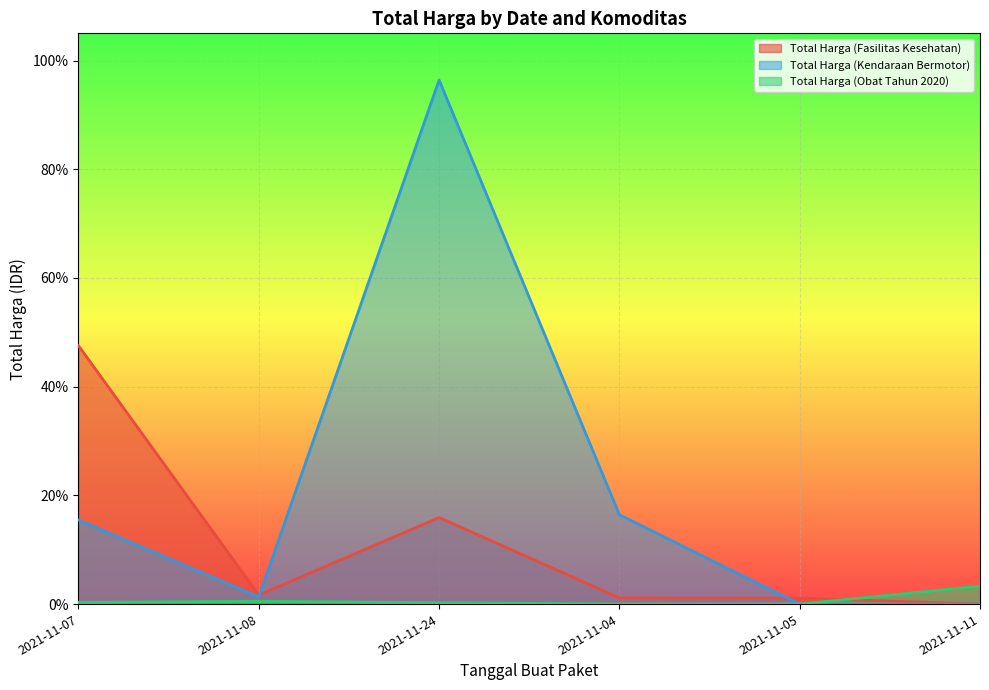

Which series has the widest spread of values?

Total Harga (Kendaraan Bermotor)